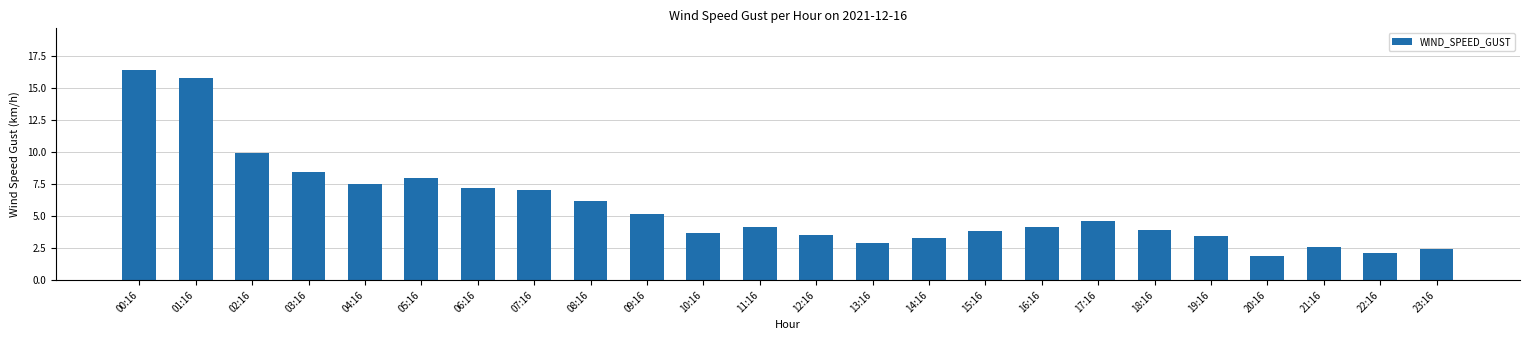

Which label corresponds to the smallest value in the chart?

20:16